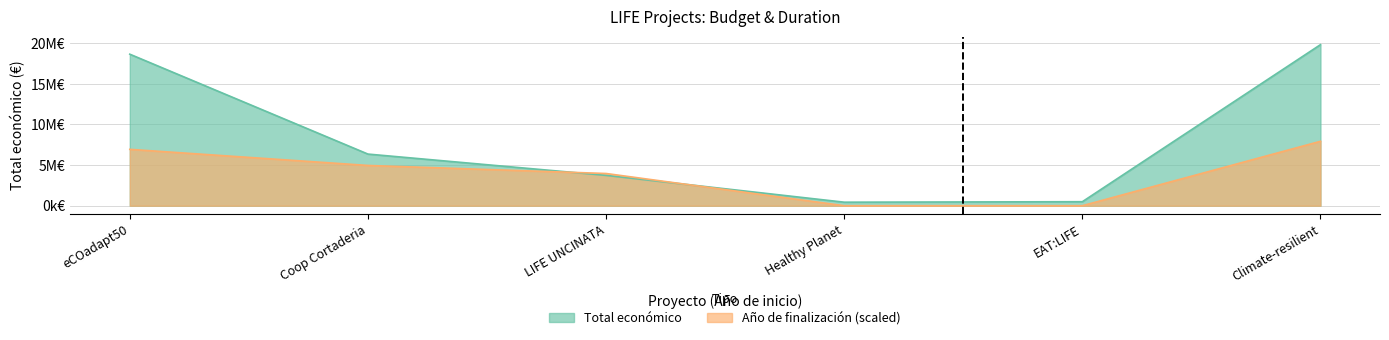

What are all the series names shown in the legend?

Total económico, Año de finalización (scaled)